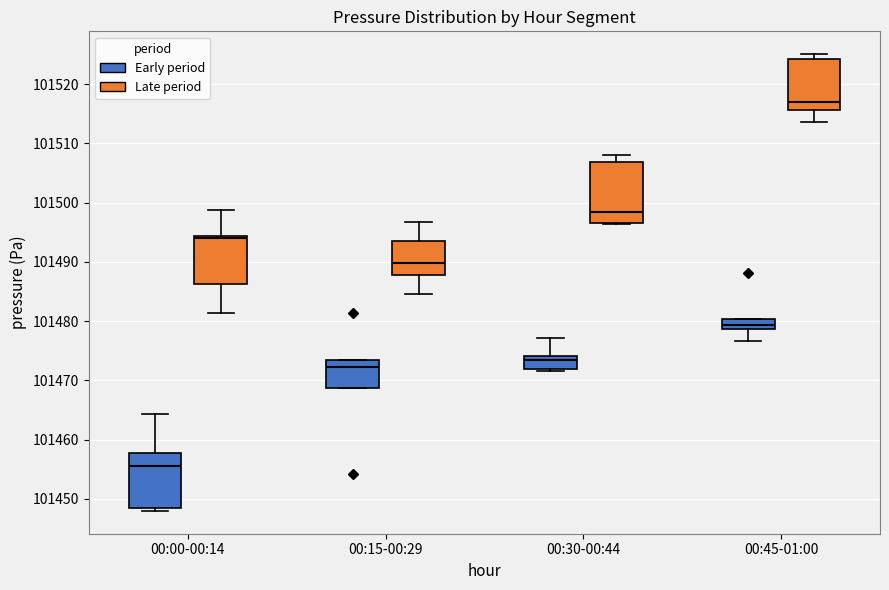

Where does the upper whisker of the box for 00:30-00:44 (Early period) end on the y-axis? The values are not printed on the chart, so give them approximately, as read against the axis.

101477